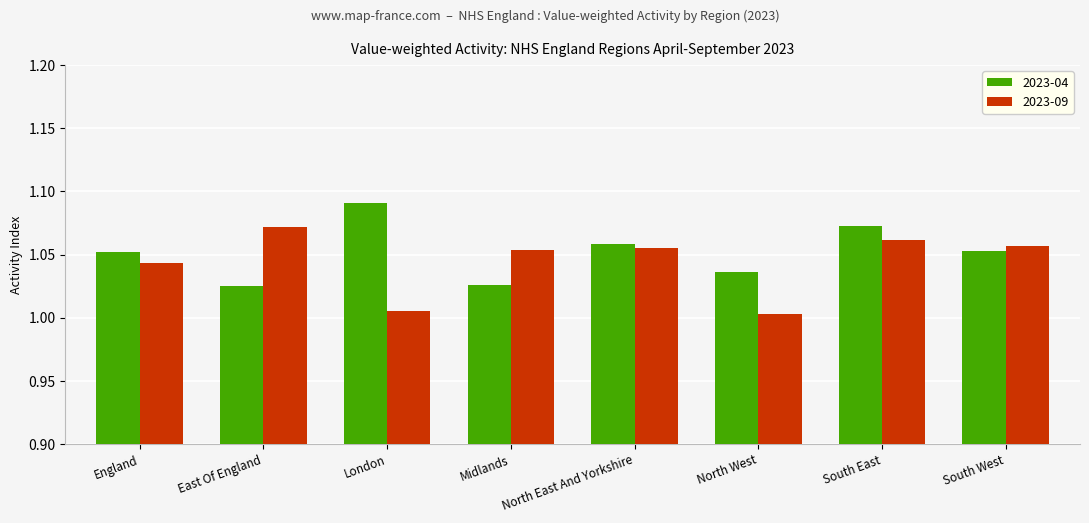

What is the label of the 3rd bar from the left?

London